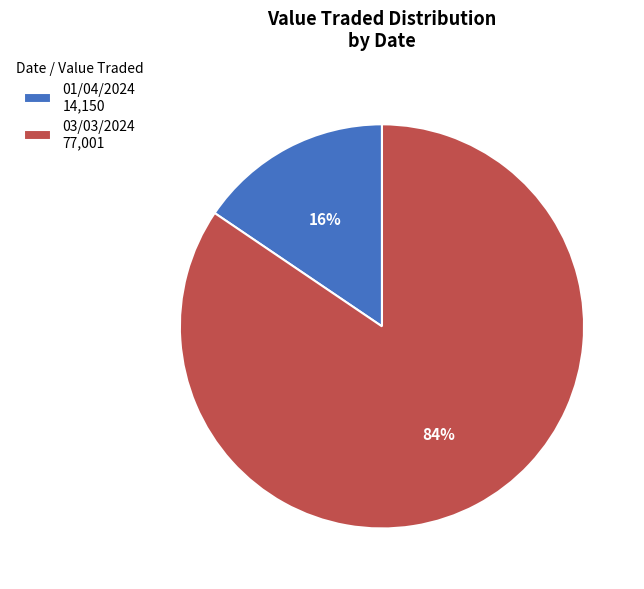

True or false: 01/04/2024 14,150 accounts for 23% of the total.

False